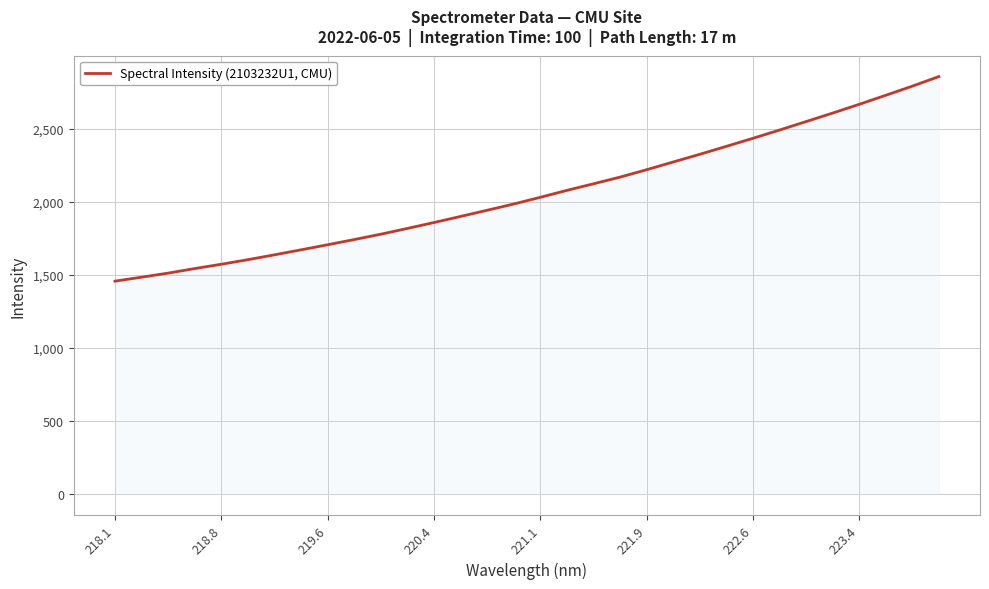

What is the greatest value displayed?

2857.0